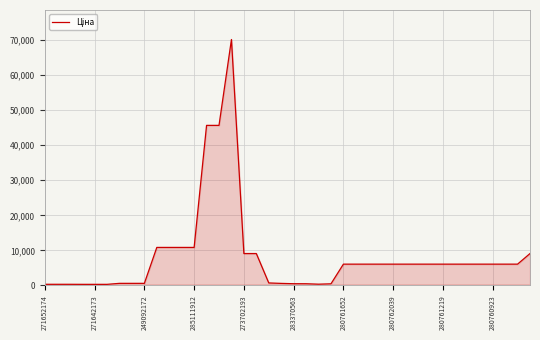

What is the maximum value shown in the chart?

70181.6